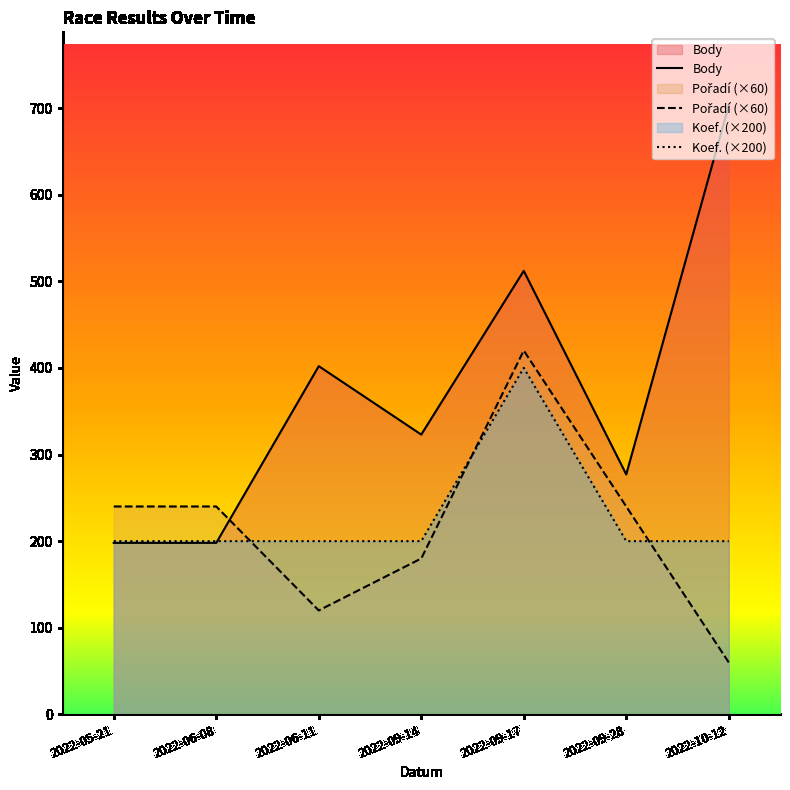

What position from the right is 2022-09-14?

4